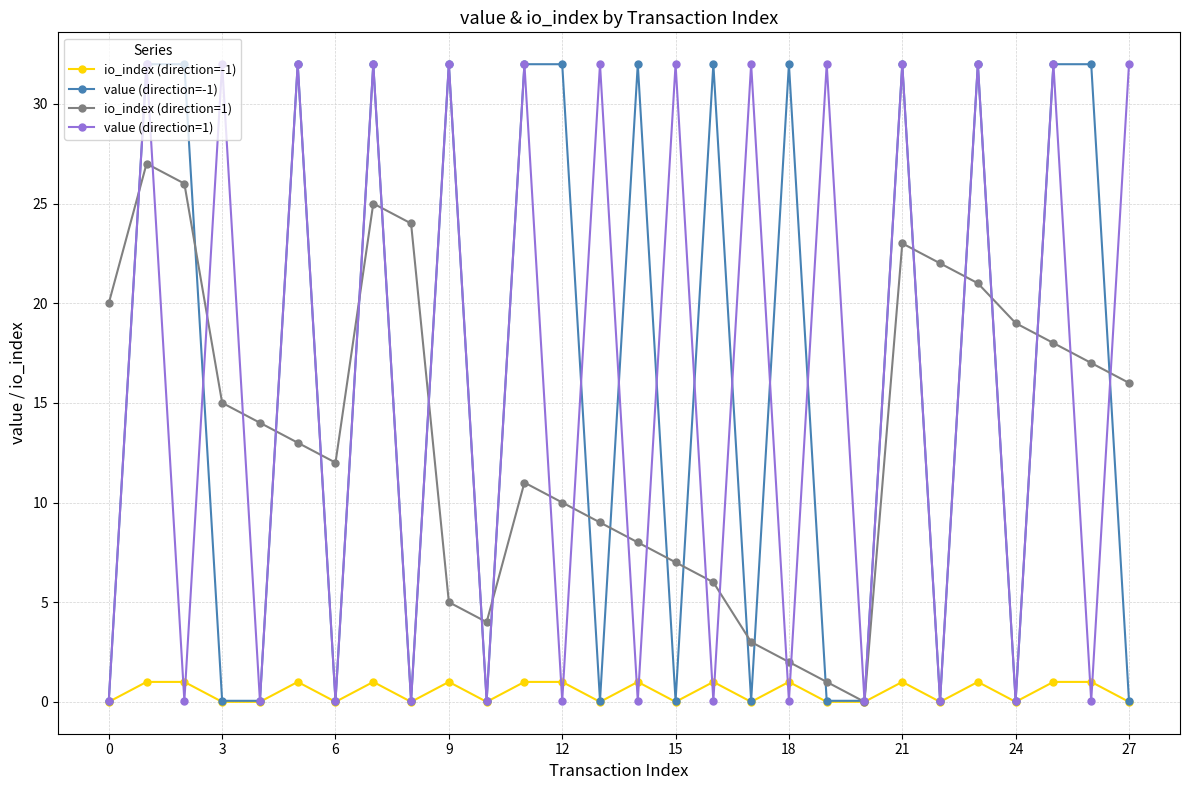

What are all the series names shown in the legend?

io_index (direction=-1), value (direction=-1), io_index (direction=1), value (direction=1)